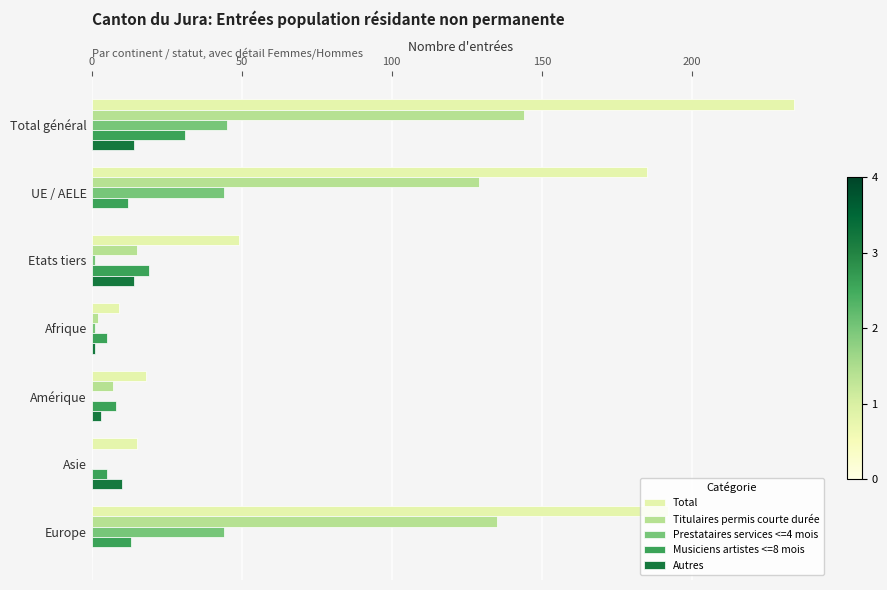

Which category has the highest value in the Titulaires permis courte durée series?

Total général